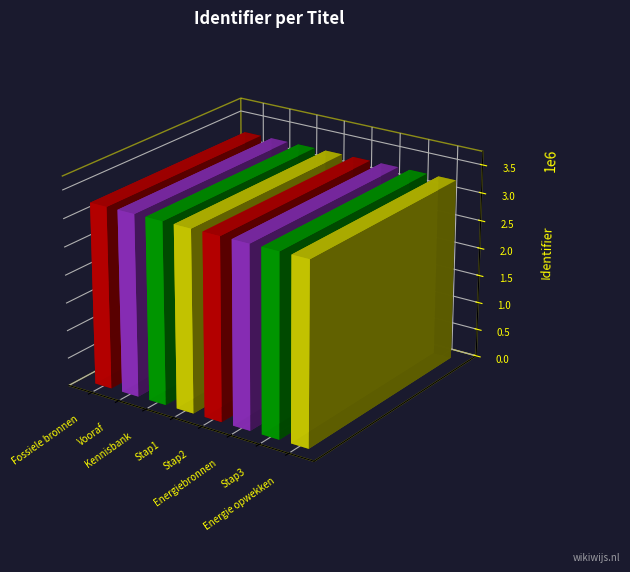

Reading left to right, extract all data points from this chart.

3252359	3252360	3252364	3252366	3252368	3252370	3252371	3252373